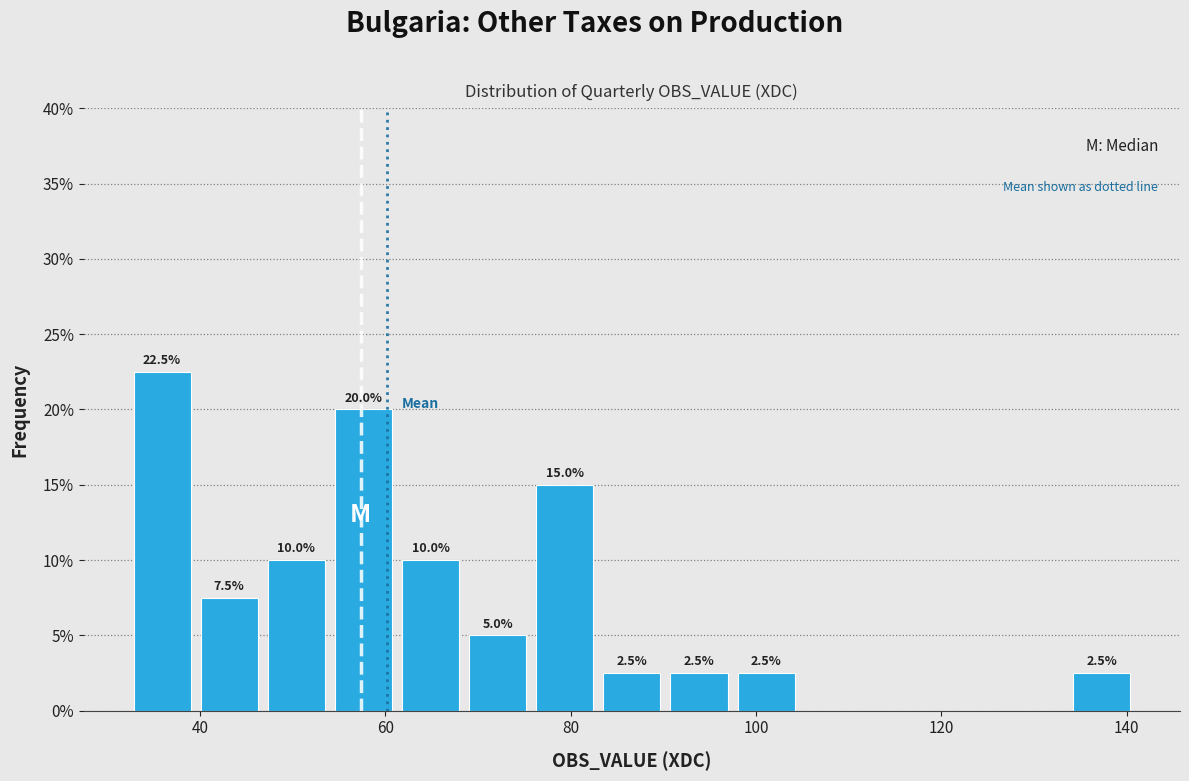

Around what value on the x-axis is the tallest bar? Give the approximate position of its centre, as read against the axis.

36